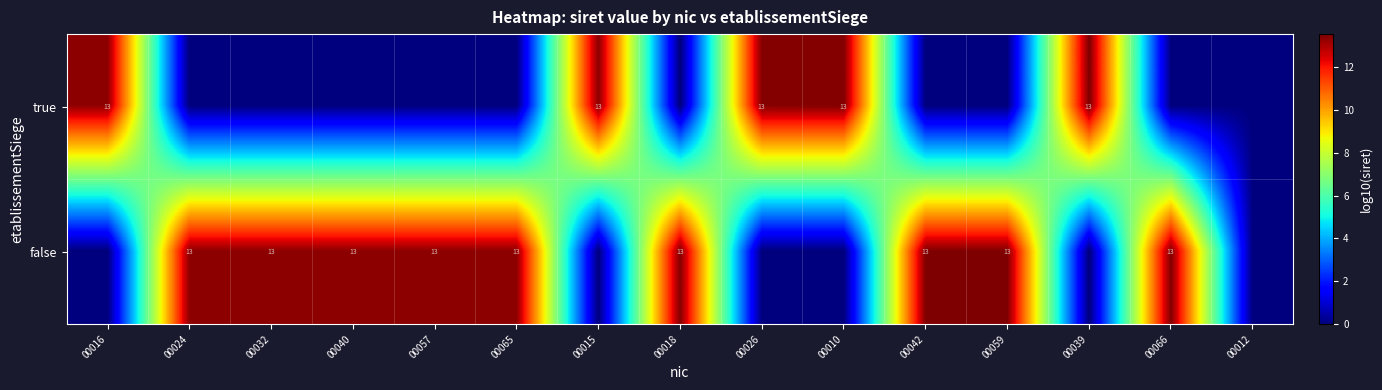

How many distinct data groups are displayed?

2